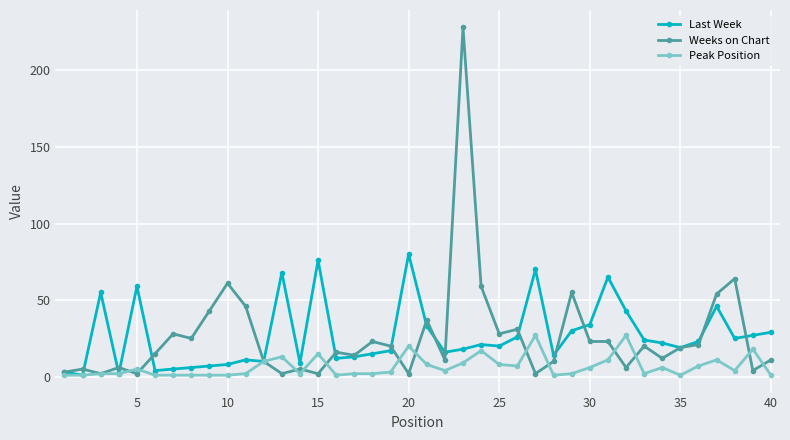

Which series has the widest spread of values?

Weeks on Chart